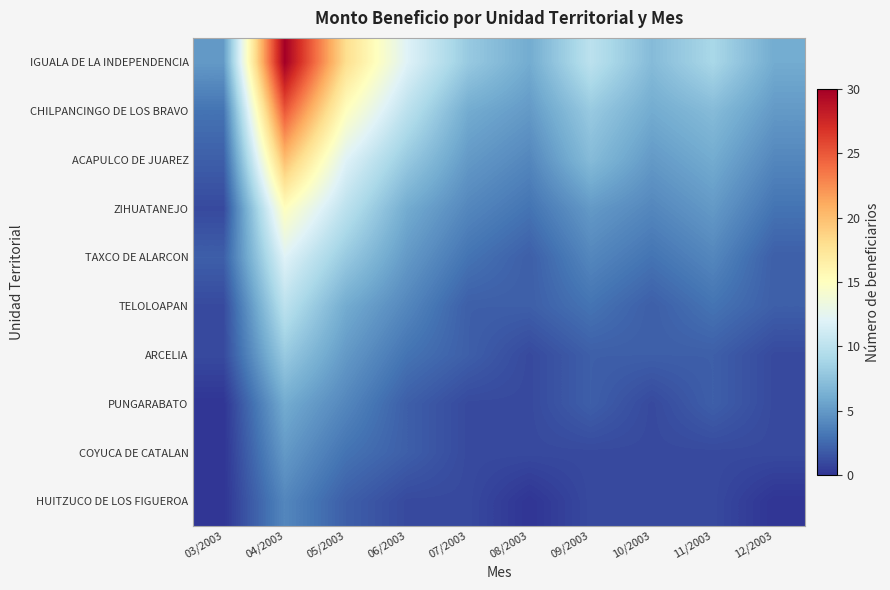

Which series has the widest spread of values?

IGUALA DE LA INDEPENDENCIA